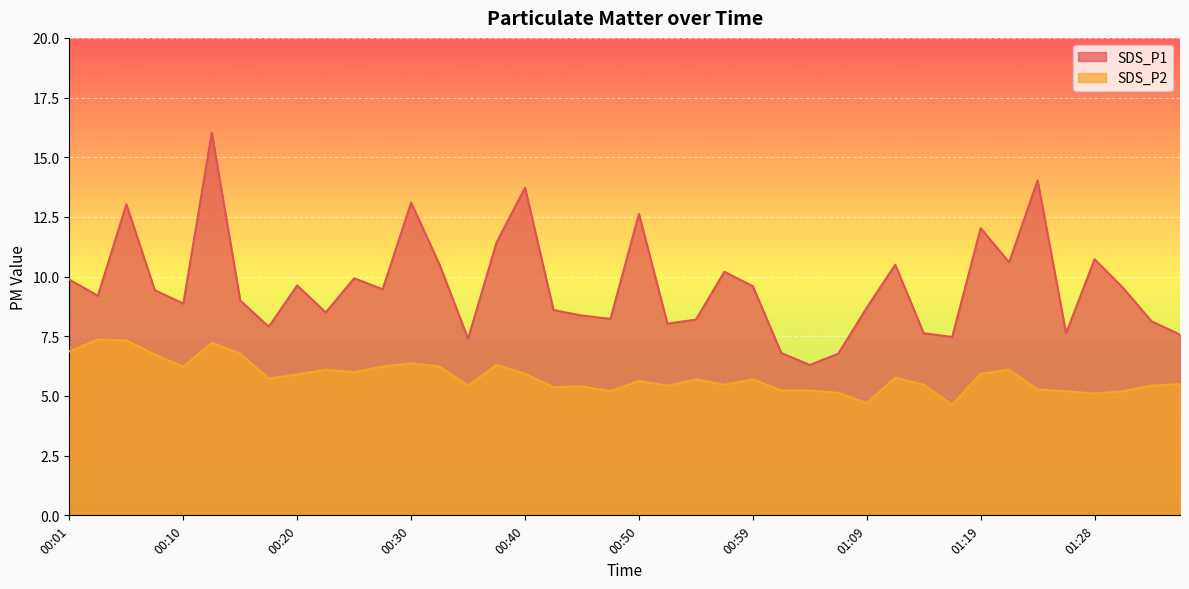

What is the maximum value shown in the chart?

16.0